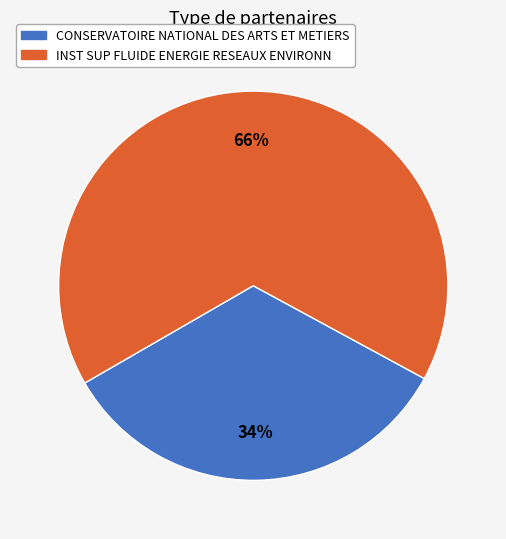

To the nearest percent, what is the difference between the largest and smallest slice percentages?

32%